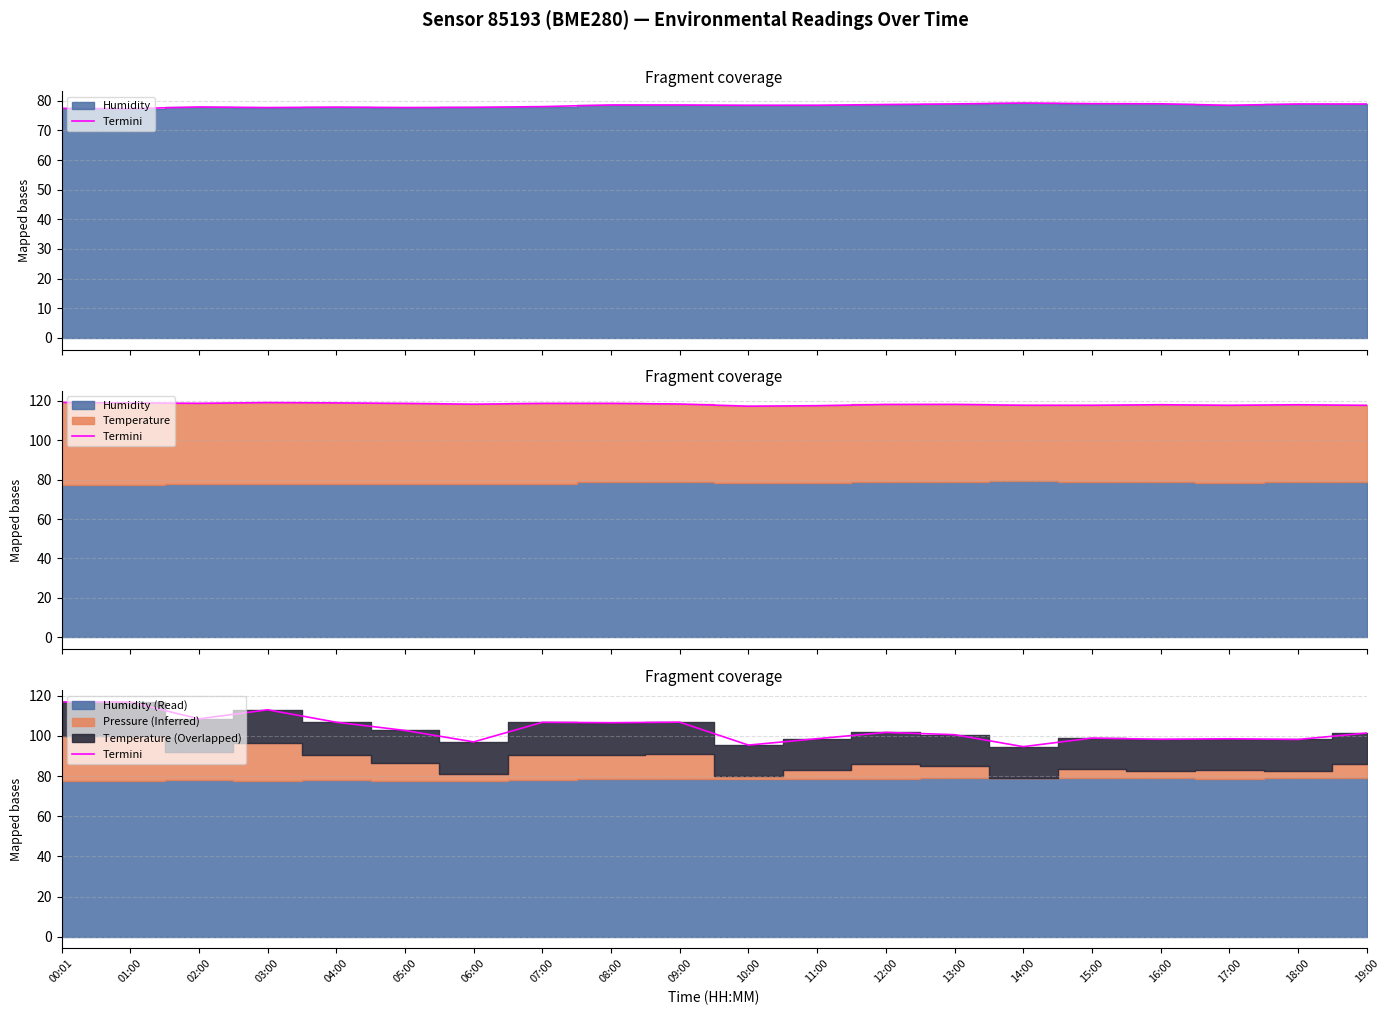

Which label corresponds to the smallest value in the chart?

14:00